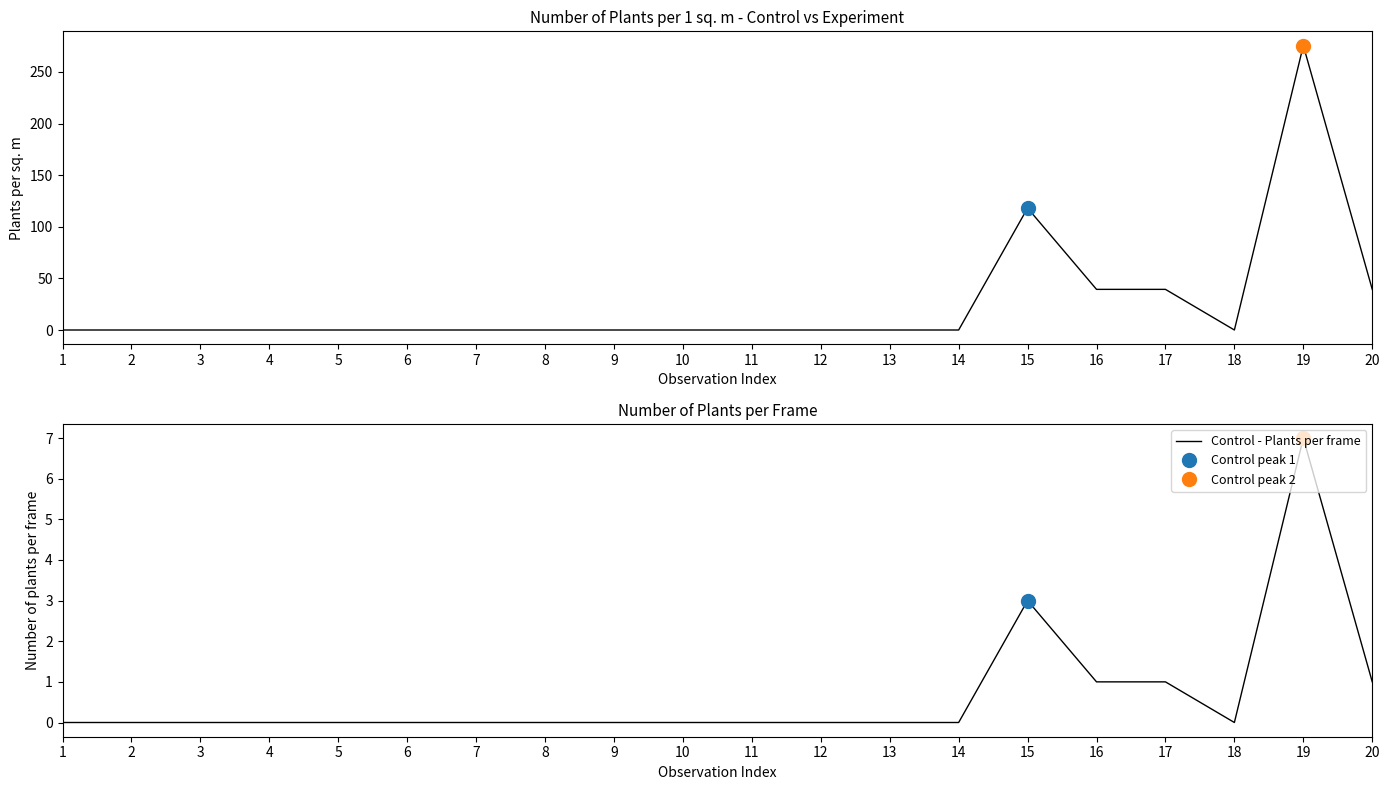

Rank the categories by Control - Plants per sq.m value from lowest to highest.

1, 2, 3, 4, 5, 6, 7, 8, 9, 10, 11, 12, 13, 14, 18, 16, 17, 20, 15, 19